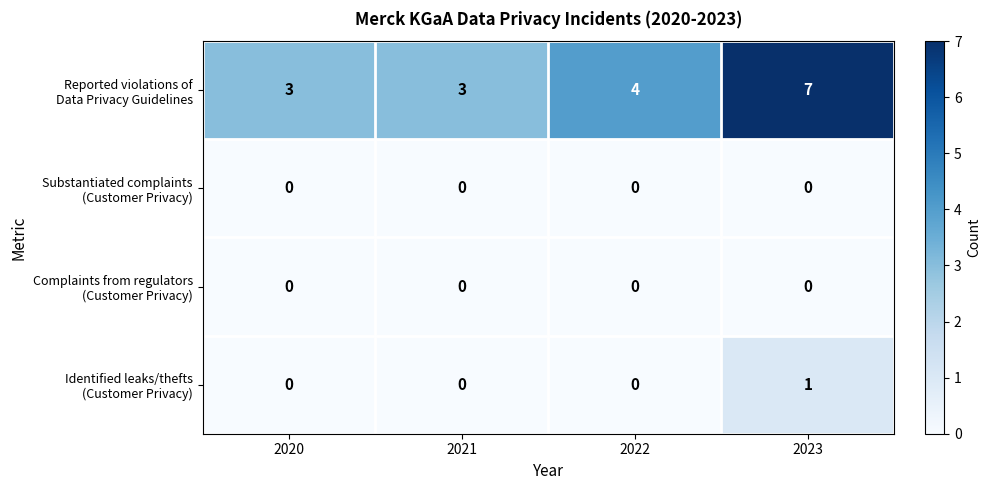

What is the maximum value shown in the chart?

7